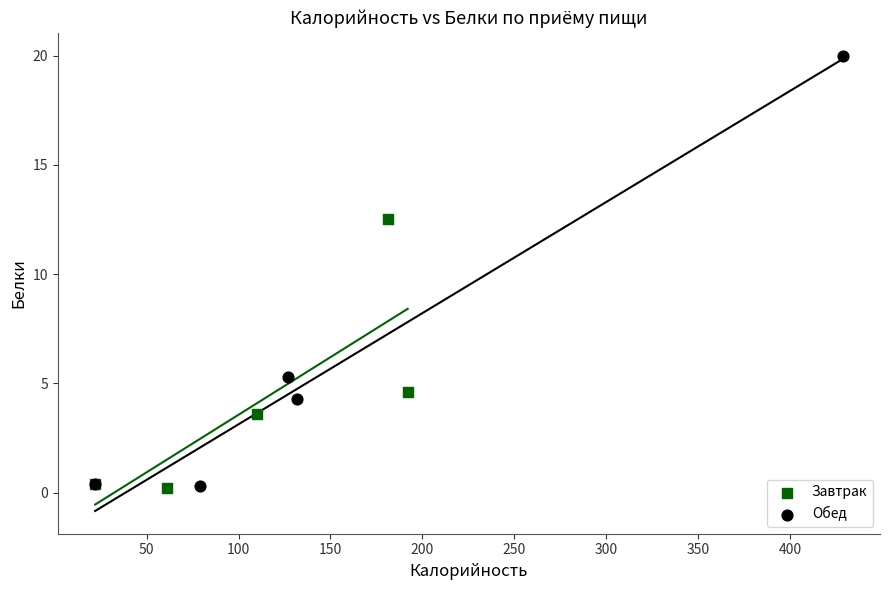

Which series has the widest spread of Y values?

Обед